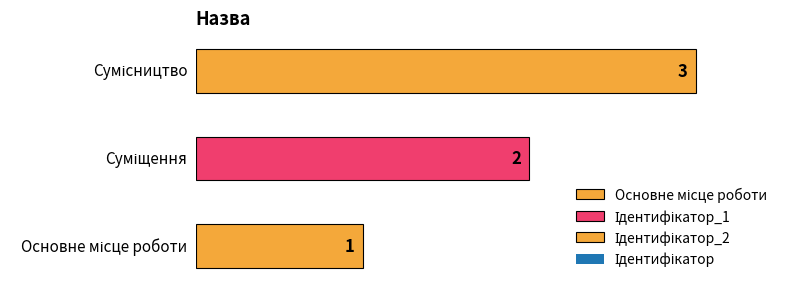

The chart shows a value of 5 at Сумісництво. True or false?

False